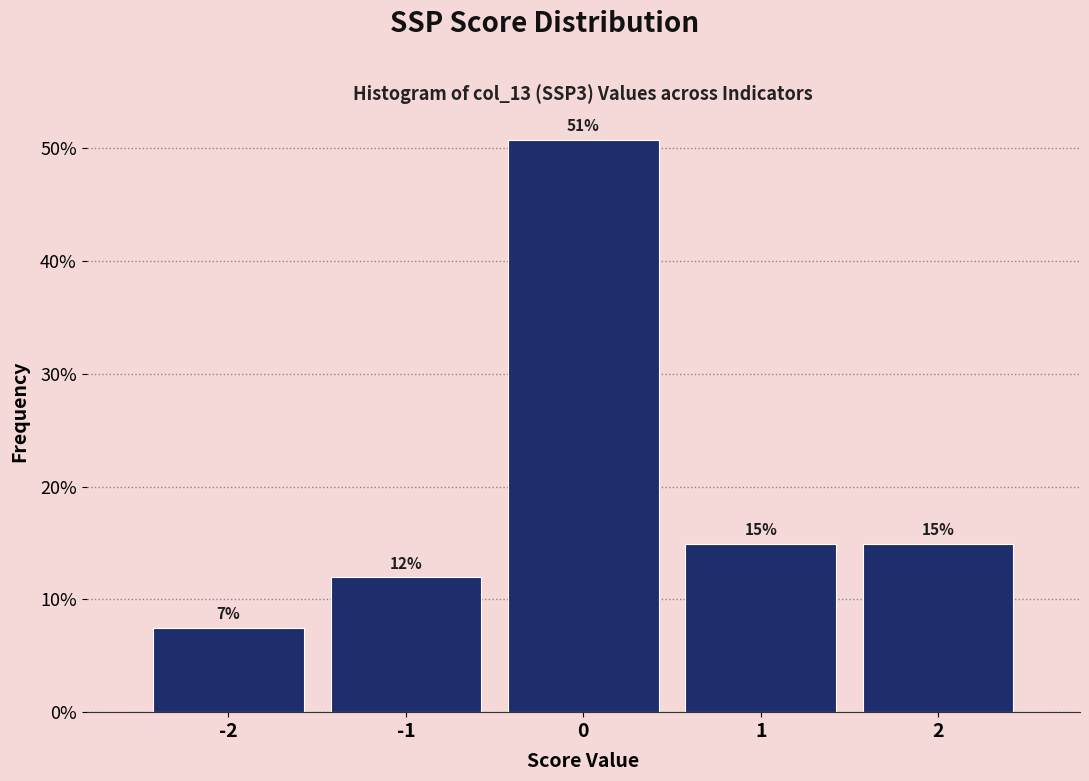

Over which range of the x-axis is the bar tallest?

-0.5 to 0.5